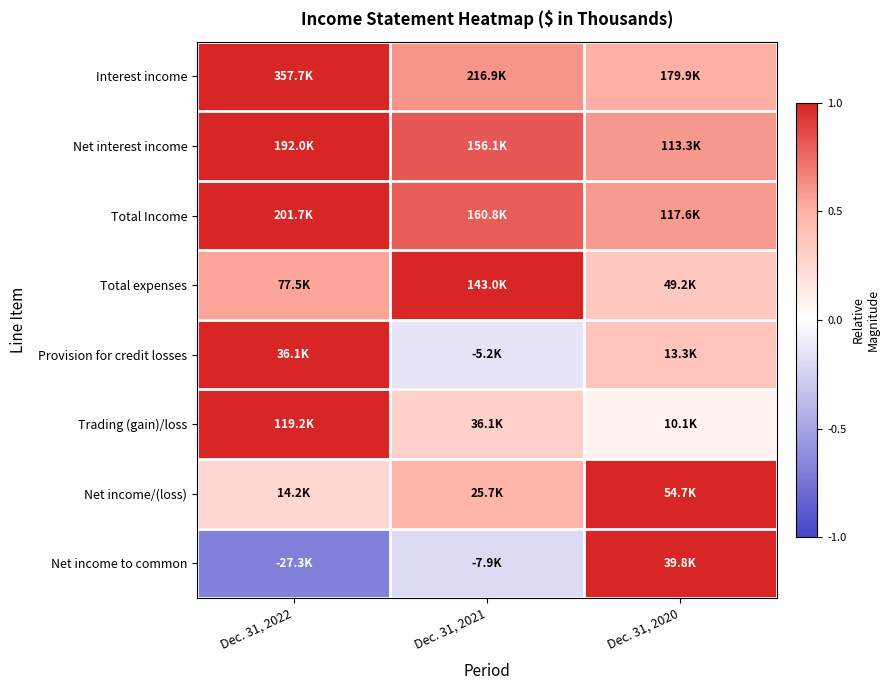

Reading left to right, transcribe all the data shown in this chart.

Interest income: Dec. 31, 2022=1.0	Dec. 31, 2021=0.6	Dec. 31, 2020=0.5
Net interest income: Dec. 31, 2022=1.0	Dec. 31, 2021=0.8	Dec. 31, 2020=0.6
Total Income: Dec. 31, 2022=1.0	Dec. 31, 2021=0.8	Dec. 31, 2020=0.6
Total expenses: Dec. 31, 2022=0.5	Dec. 31, 2021=1.0	Dec. 31, 2020=0.3
Provision for credit losses: Dec. 31, 2022=1.0	Dec. 31, 2021=-0.1	Dec. 31, 2020=0.4
Trading (gain)/loss: Dec. 31, 2022=1.0	Dec. 31, 2021=0.3	Dec. 31, 2020=0.1
Net income/(loss): Dec. 31, 2022=0.3	Dec. 31, 2021=0.5	Dec. 31, 2020=1.0
Net income to common: Dec. 31, 2022=-0.7	Dec. 31, 2021=-0.2	Dec. 31, 2020=1.0